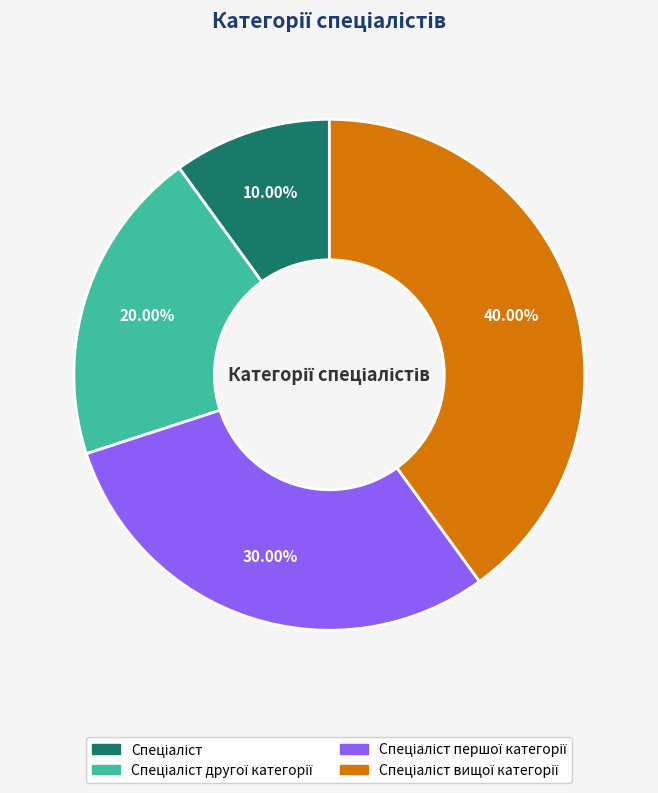

Does any single category account for the majority?

No